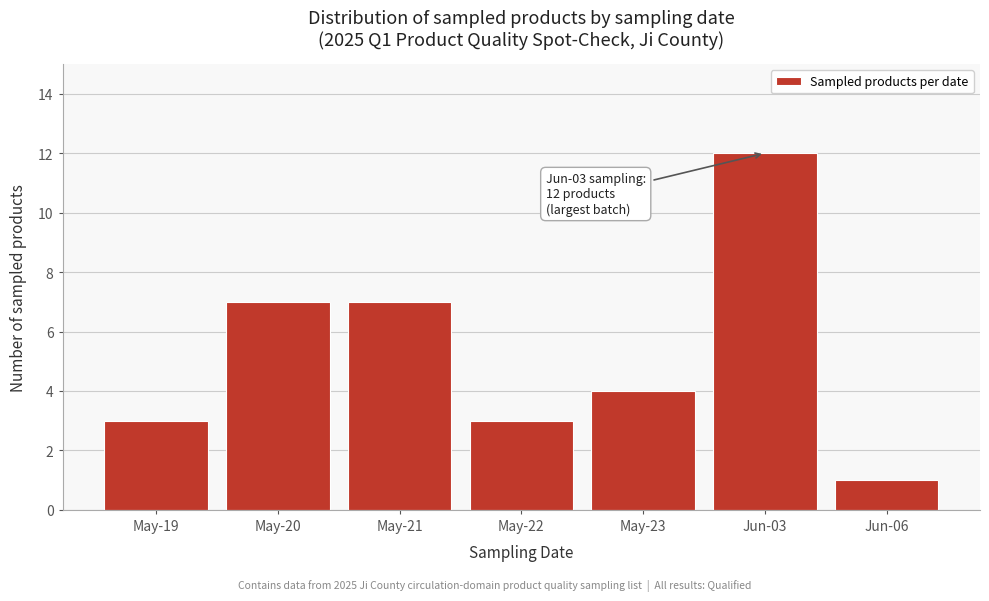

Reading right to left, extract all data points from this chart.

Jun-06=1	Jun-03=12	May-23=4	May-22=3	May-21=7	May-20=7	May-19=3